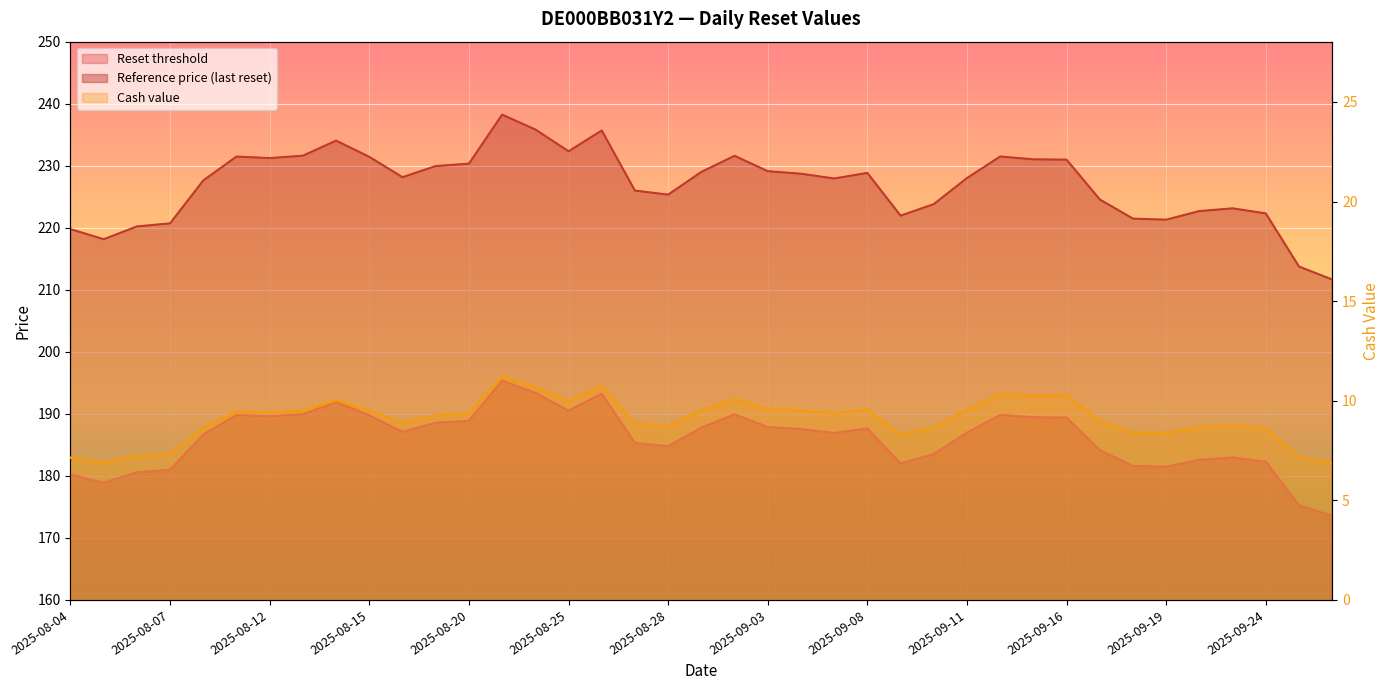

What is the difference between the highest and lowest values at 2025-09-16?

220.7